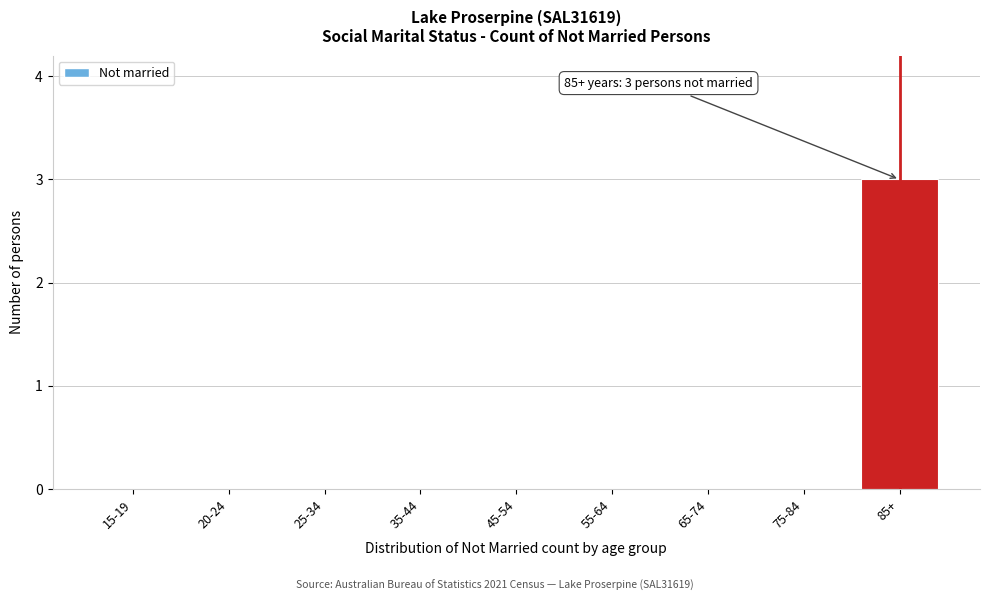

Reading right to left, list all the values displayed in this chart.

85+=3	75-84=0	65-74=0	55-64=0	45-54=0	35-44=0	25-34=0	20-24=0	15-19=0